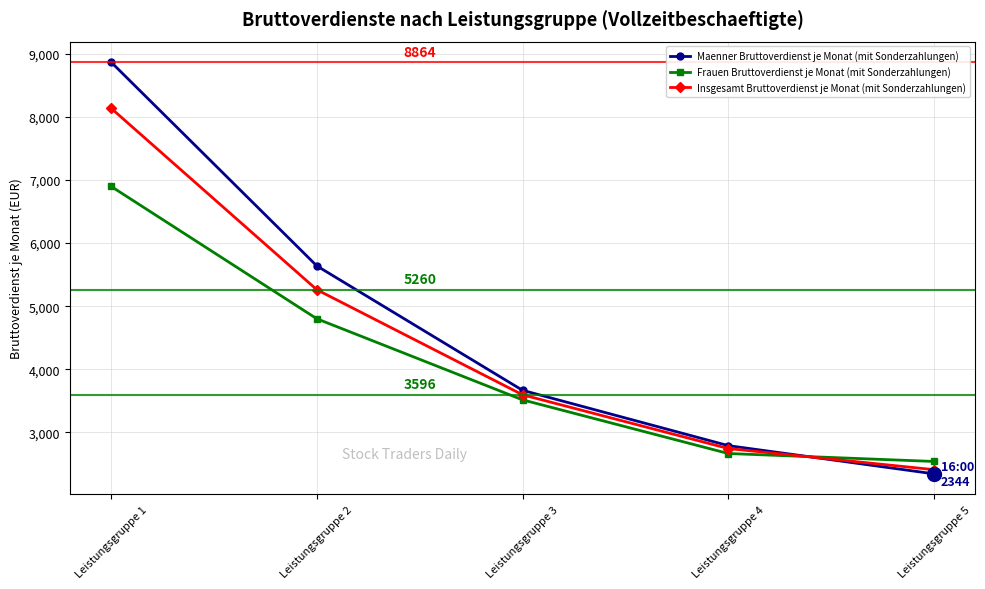

What is the value of the Insgesamt Bruttoverdienst je Monat (mit Sonderzahlungen) point at the 4th from the left?

2745